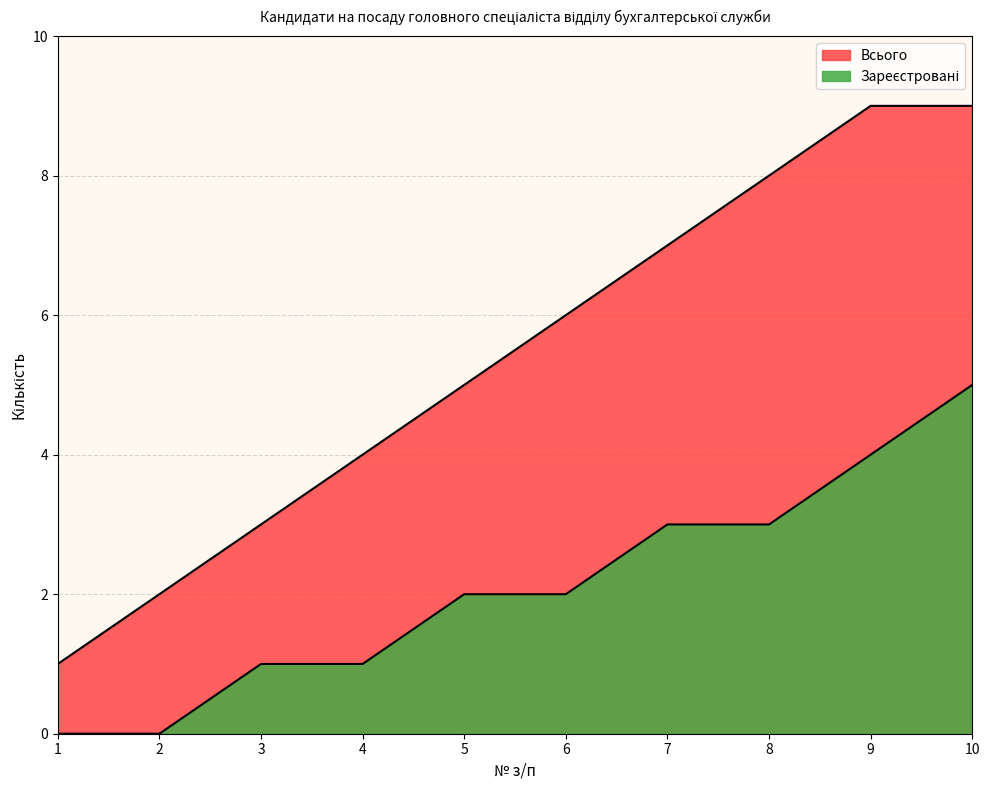

True or false: Всього and Зареєстровані intersect in this chart.

False